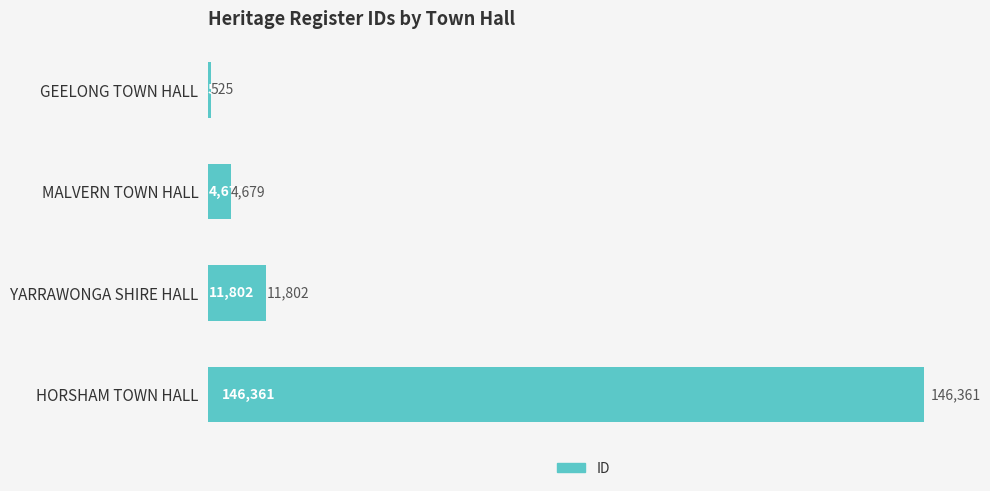

What is the label of the 4th bar from the bottom?

GEELONG TOWN HALL